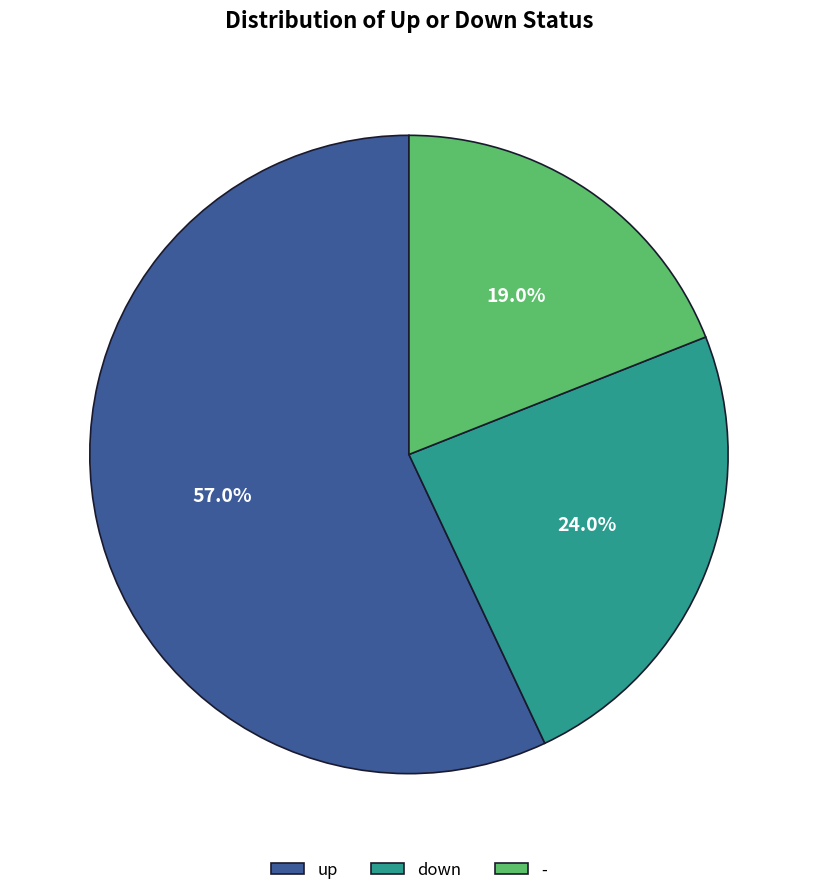

To the nearest percent, what is the combined percentage of up and down?

81%